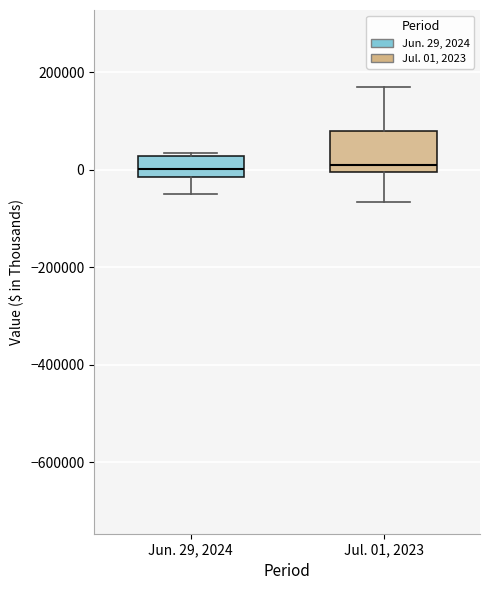

Where is the lower edge of the box for Jul. 01, 2023 on the y-axis? The values are not printed on the chart, so give them approximately, as read against the axis.

0